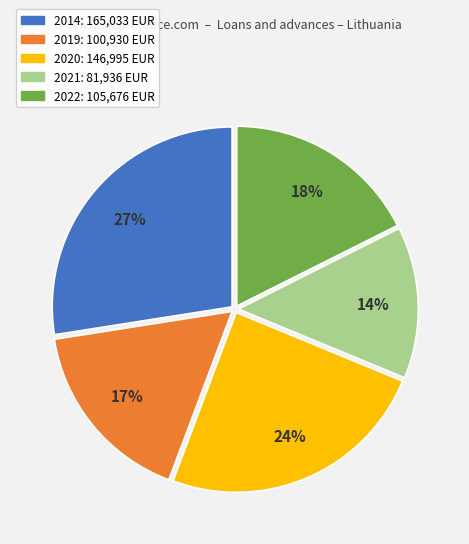

Is it true that 2019 is 17% of the pie?

True